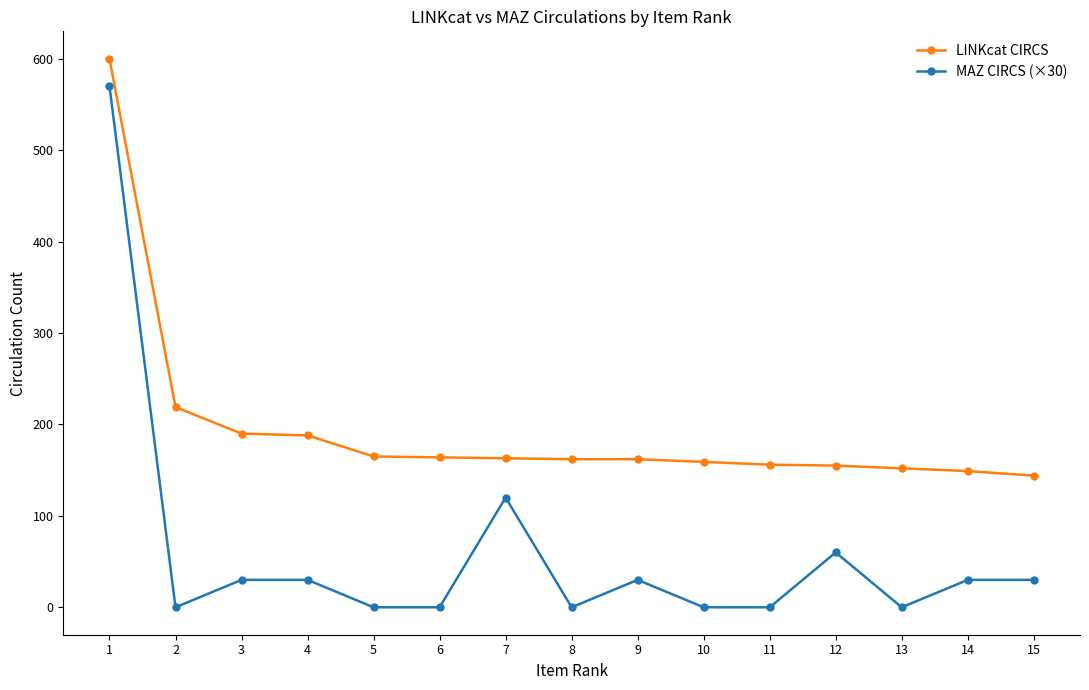

True or false: LINKcat CIRCS and MAZ CIRCS (×30) cross at least once.

False